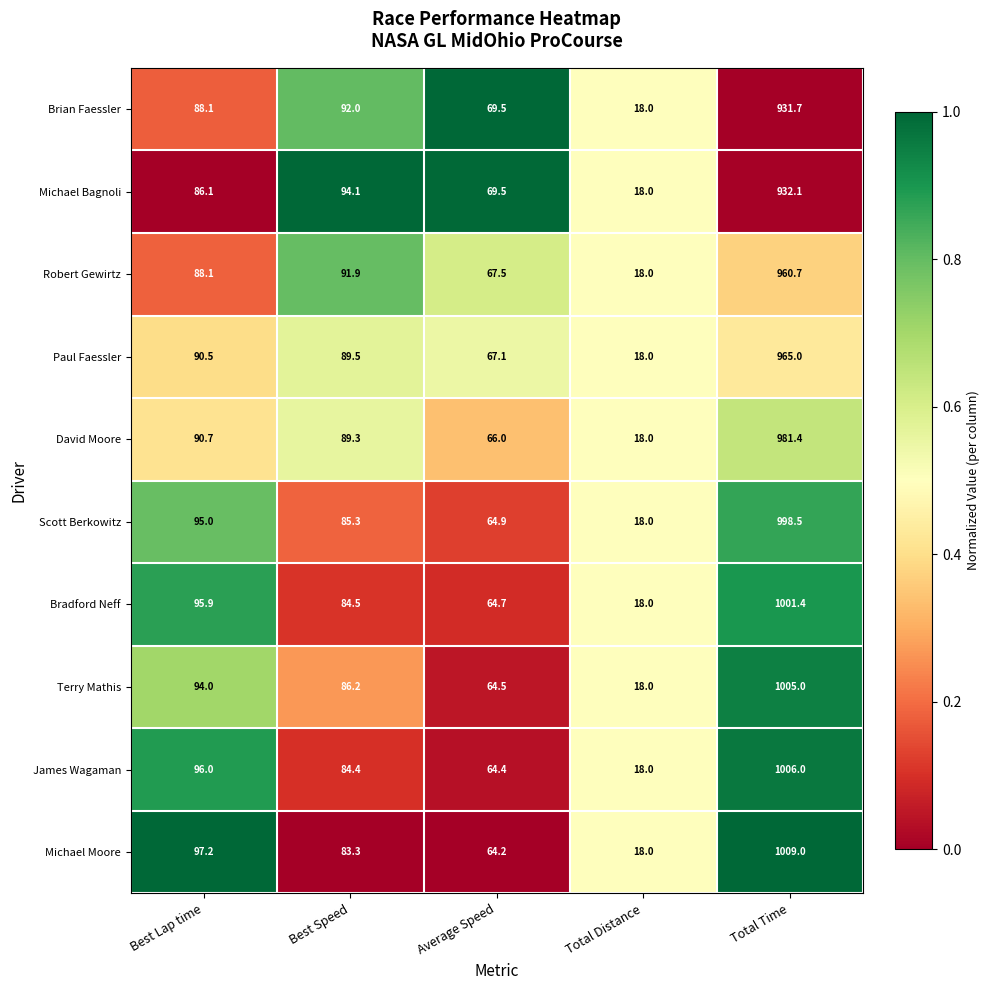

The Bradford Neff series shows 1735.5 at Total Time. True or false?

False